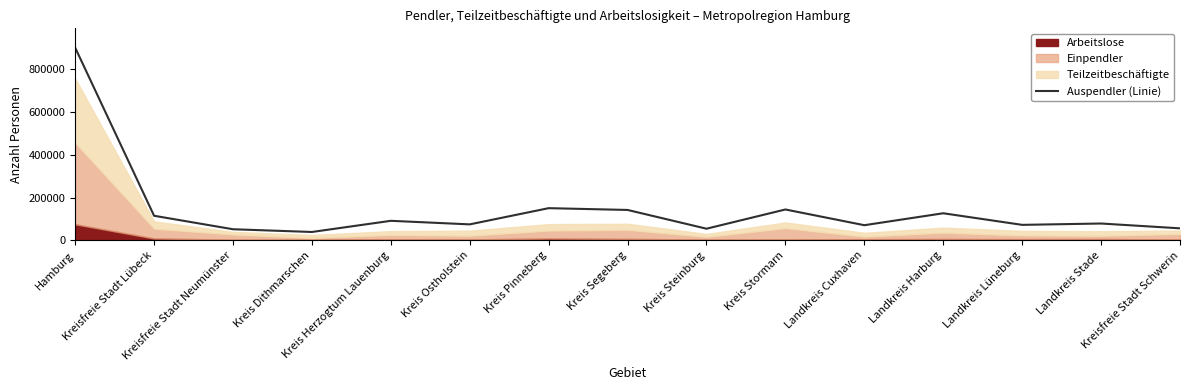

Reading left to right, list all the values displayed in this chart.

902136	115107	51998	39172	91468	74800	150660	142298	54527	144497	70907	126801	72526	78817	56261